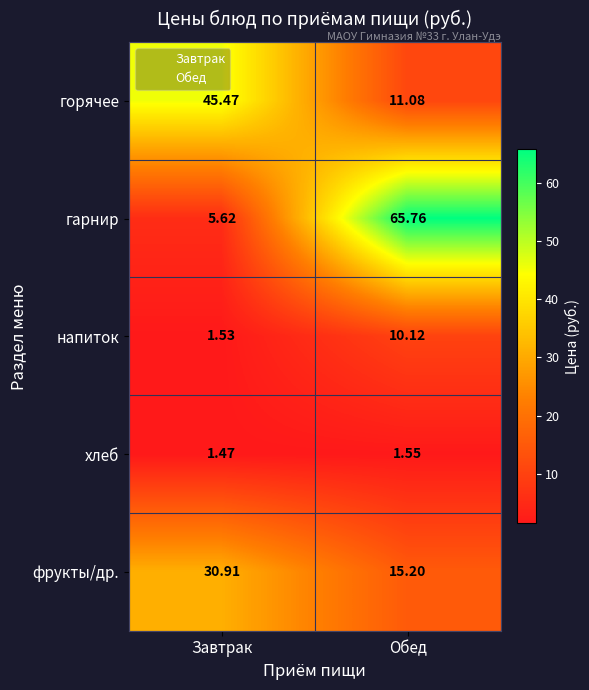

At which category does the chart reach its peak across all series?

Обед